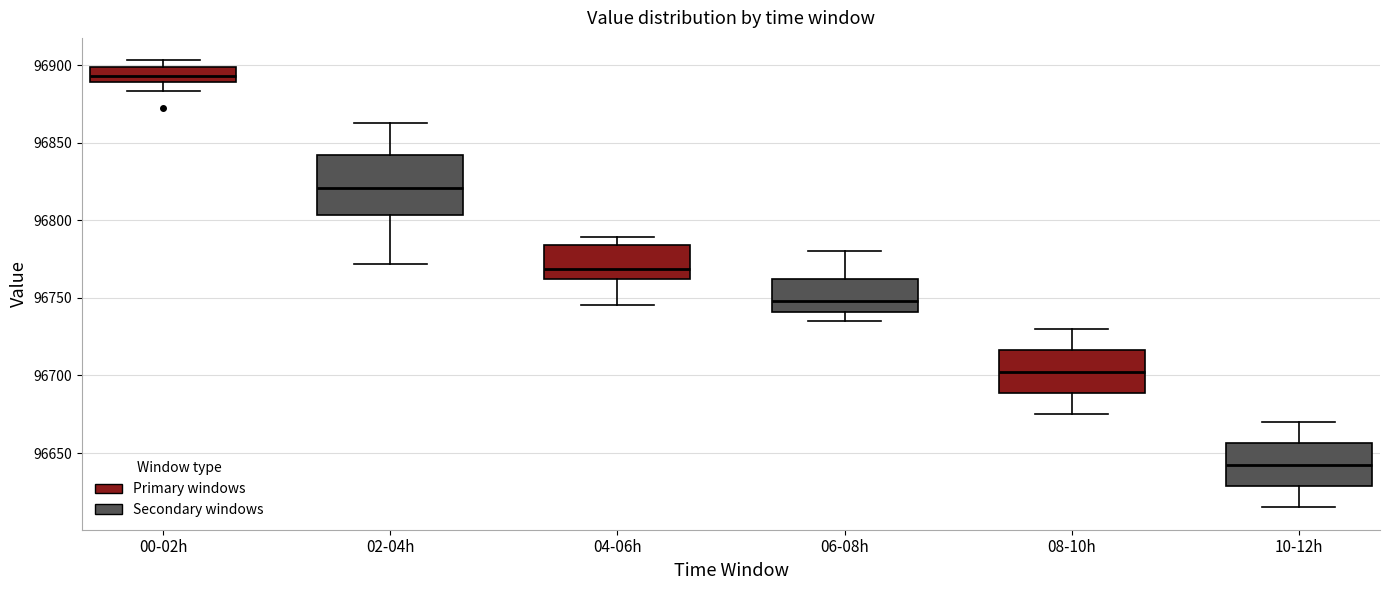

Comparing the boxes themselves (not the whiskers), which one is the tallest?

02-04h